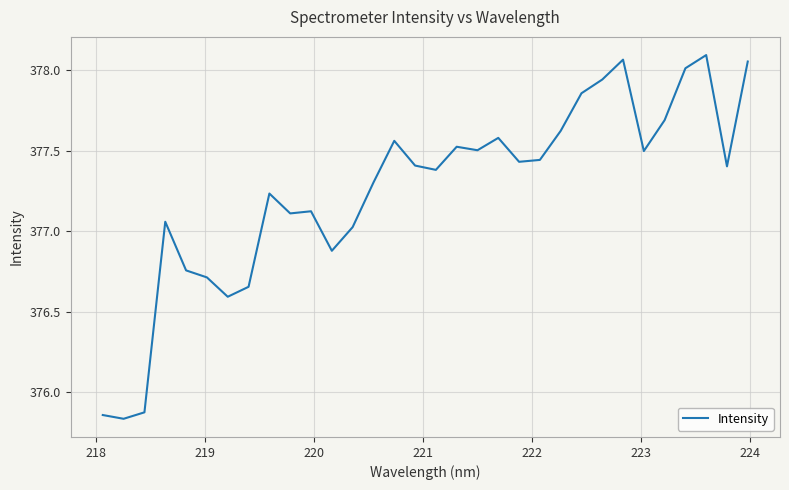

What is the average value?

377.3